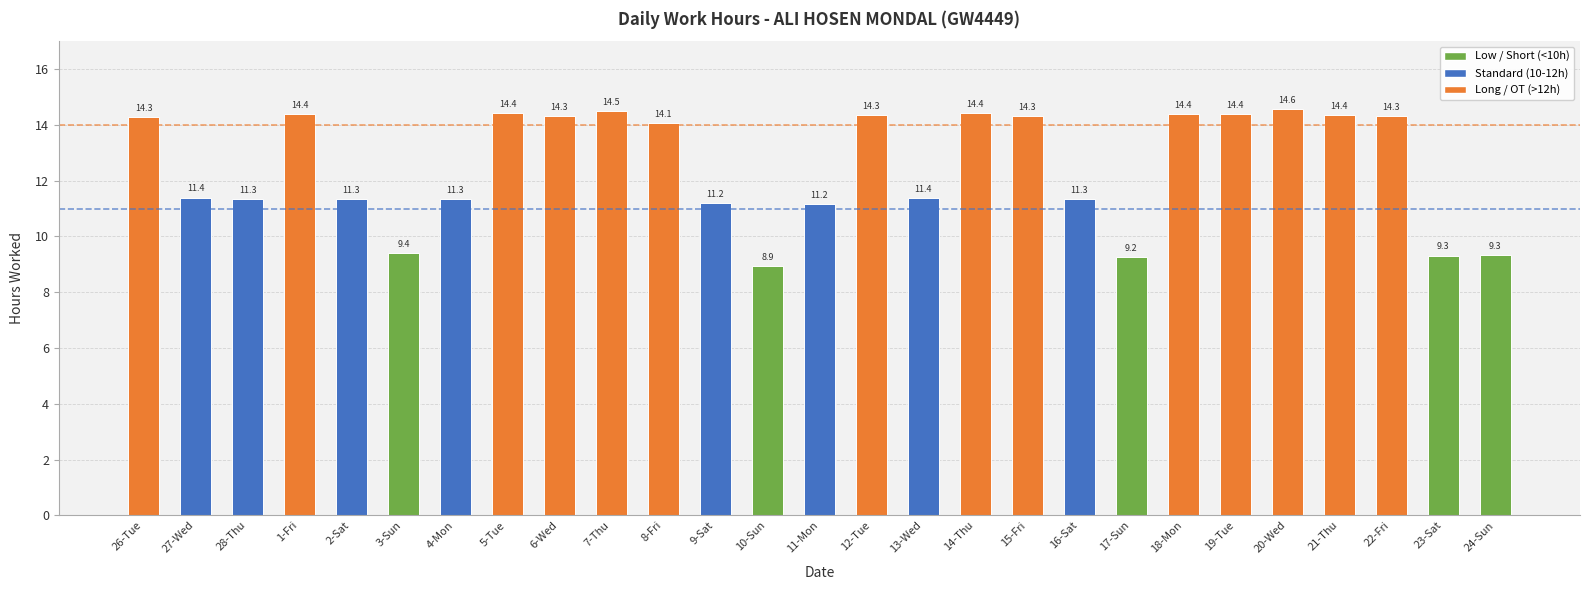

What is the change in value from 9-Sat to 13-Wed?

+0.2